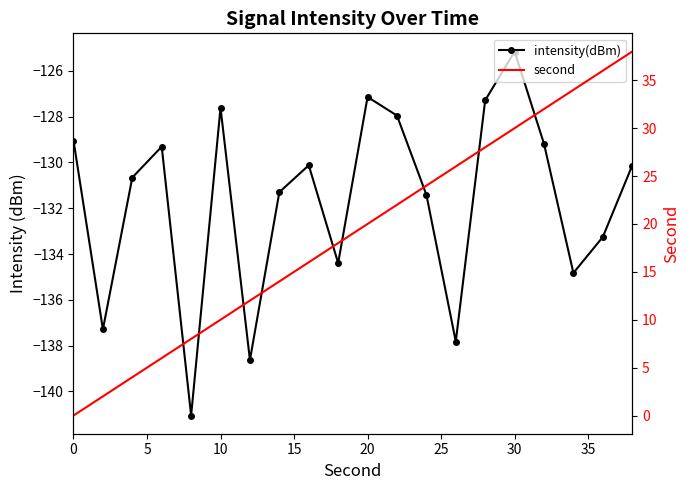

Which series has the largest total across all categories?

second